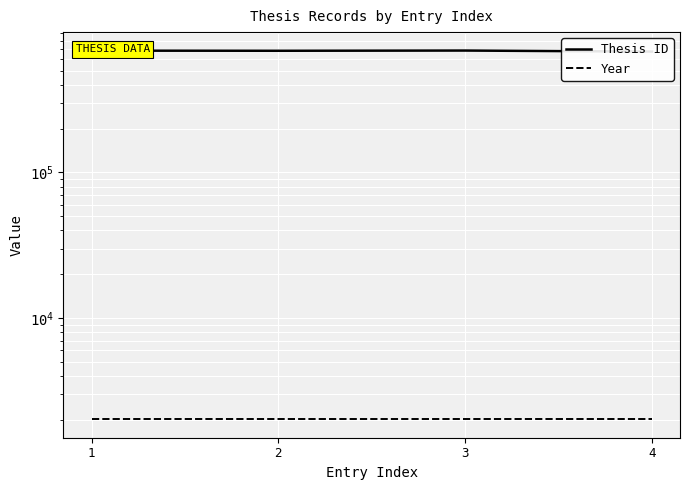

Reading left to right, list all the values displayed in this chart.

Thesis ID: 1=686429	2=685055	3=687378	4=675981
Year: 1=2021	2=2021	3=2021	4=2021